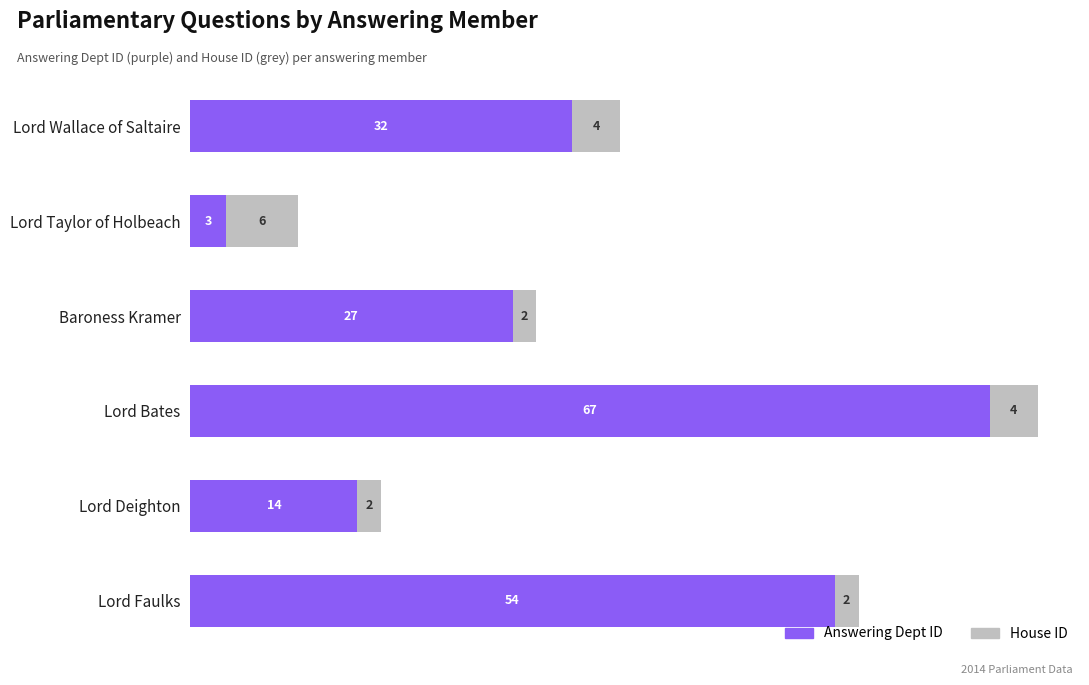

Rank the categories by Answering Dept ID value from highest to lowest.

Lord Bates, Lord Faulks, Lord Wallace of Saltaire, Baroness Kramer, Lord Deighton, Lord Taylor of Holbeach